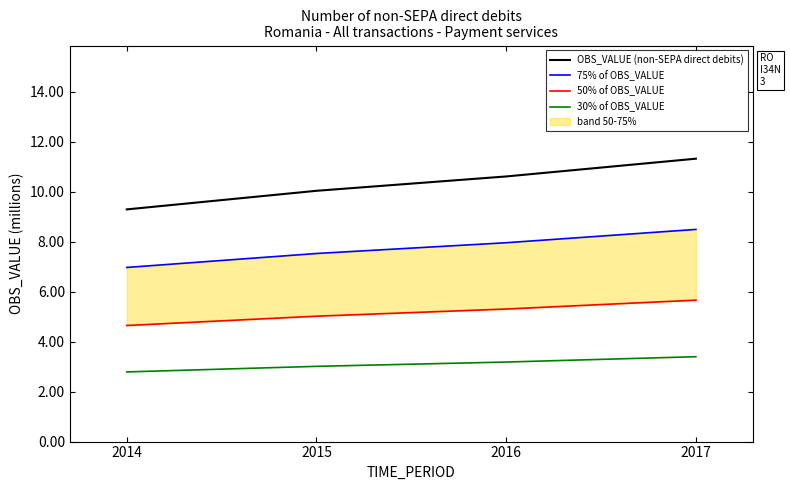

Reading left to right, what are all the values shown in this chart?

OBS_VALUE (non-SEPA direct debits): 9.3	10.0	10.6	11.3
75% of OBS_VALUE: 7.0	7.5	8.0	8.5
50% of OBS_VALUE: 4.6	5.0	5.3	5.7
30% of OBS_VALUE: 2.8	3.0	3.2	3.4